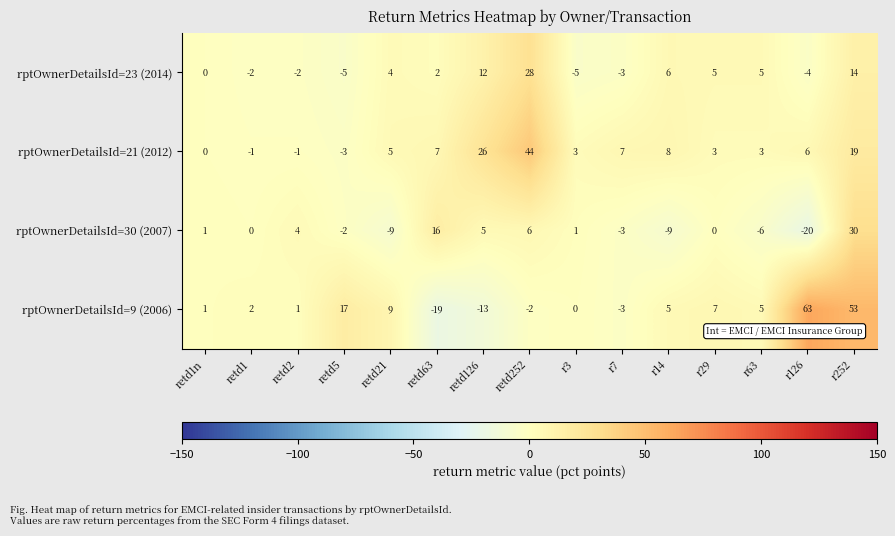

The rptOwnerDetailsId=23 (2014) series shows 5 at r29. True or false?

True